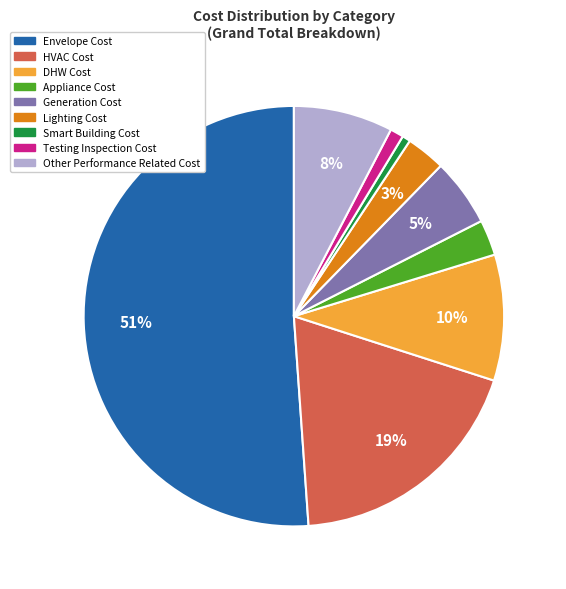

Does Appliance Cost represent more than half of the total?

No